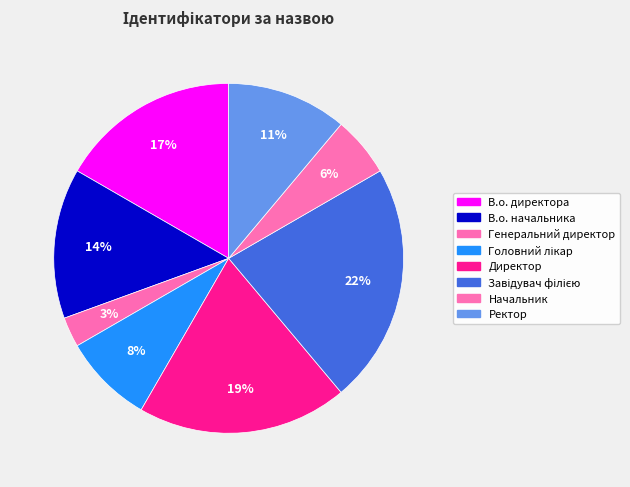

Is it true that Ректор is 11% of the pie?

True